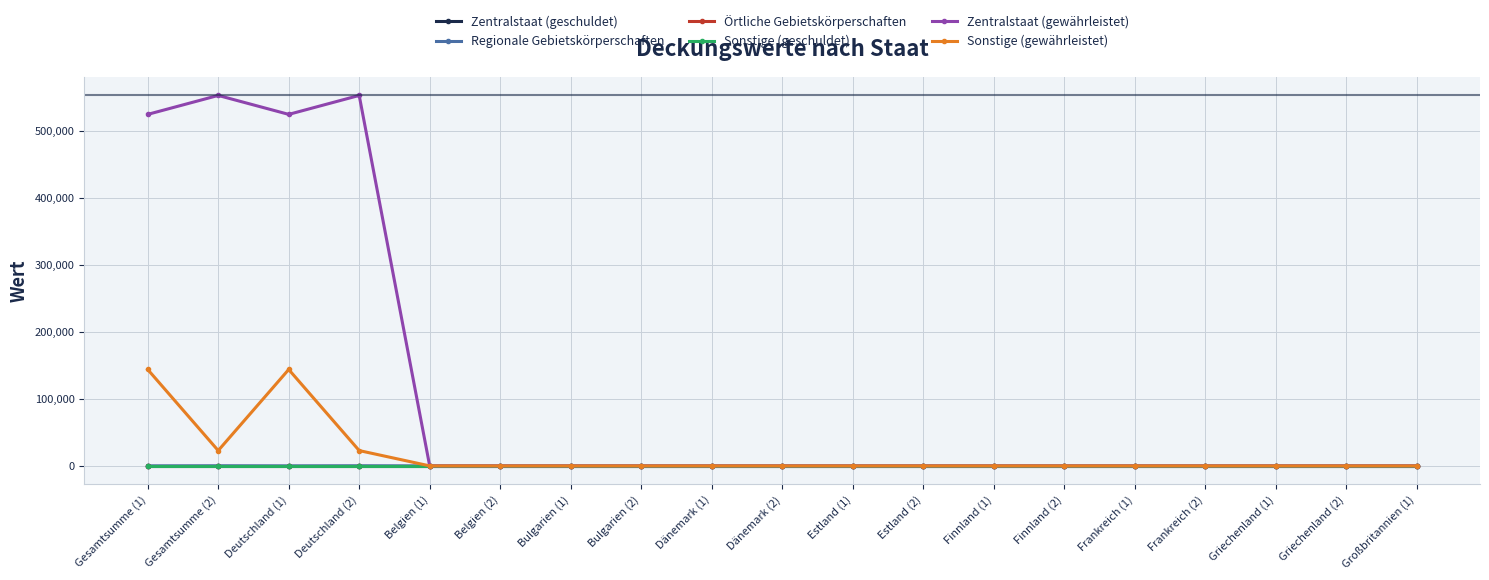

Is this an area chart (filled region under the line)?

No